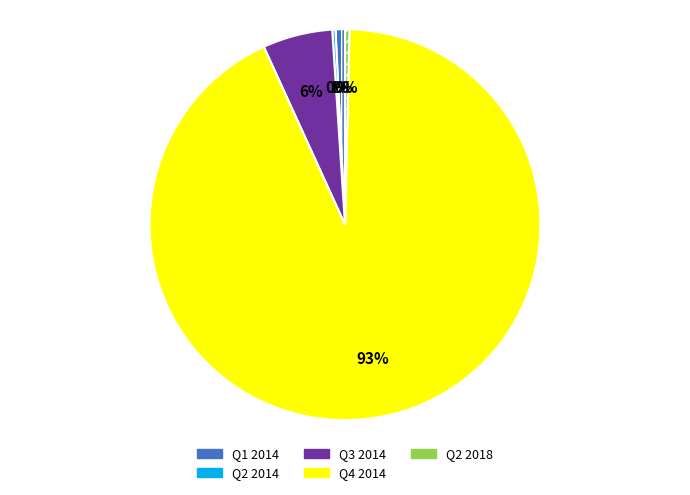

To the nearest percent, what is the average slice percentage?

20%